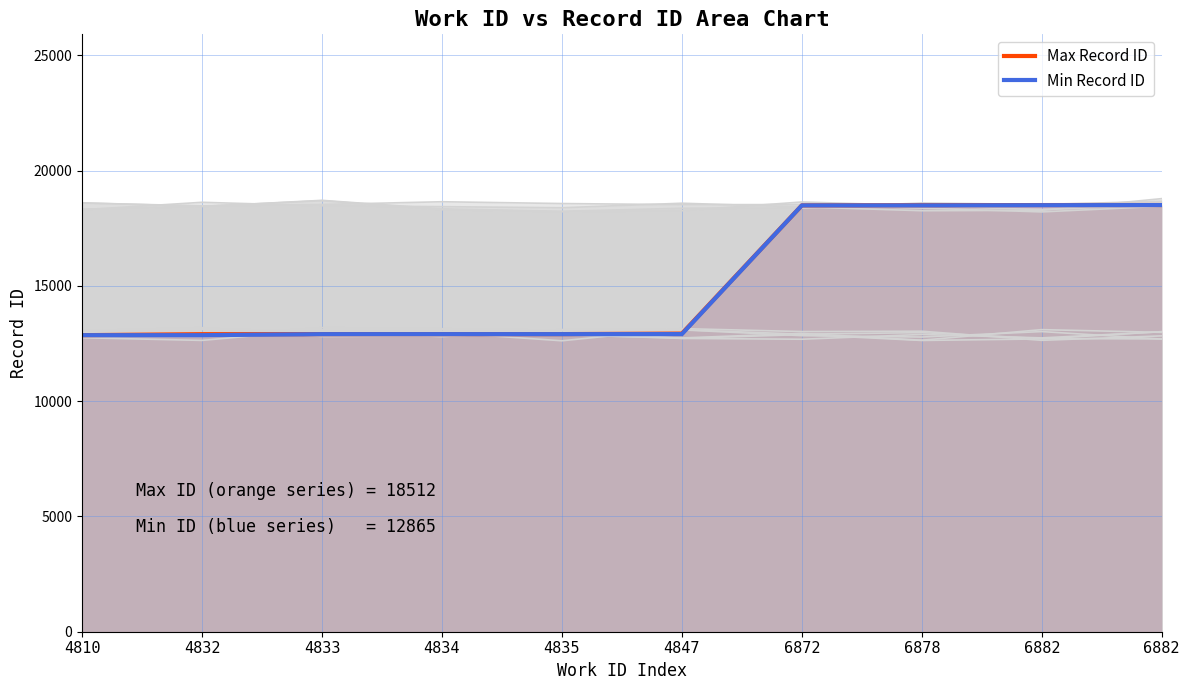

How many lines are shown in the chart?

2